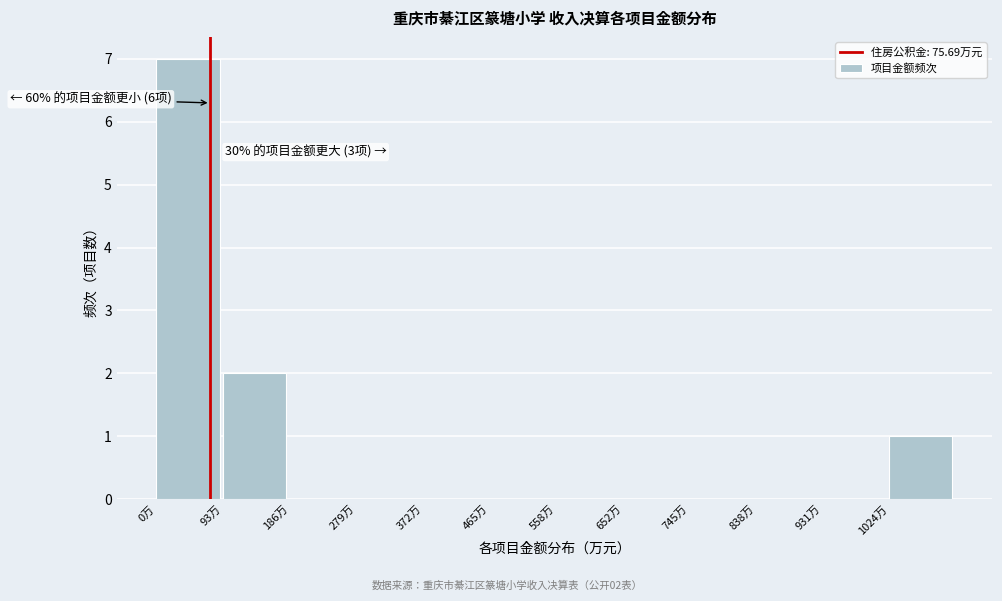

Over which range of the x-axis is the bar tallest?

0 to 90